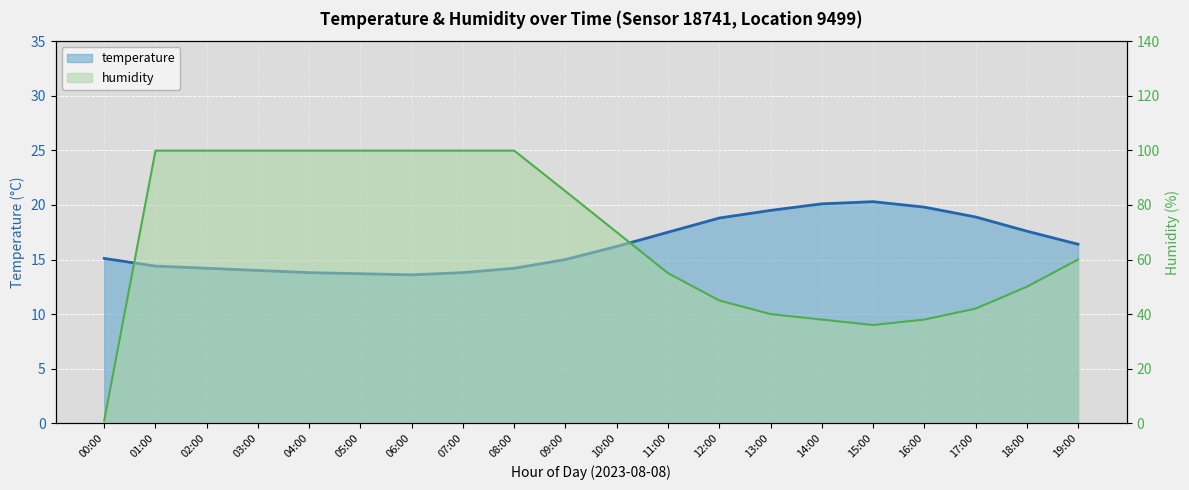

What is the lowest value of the temperature series?

13.6